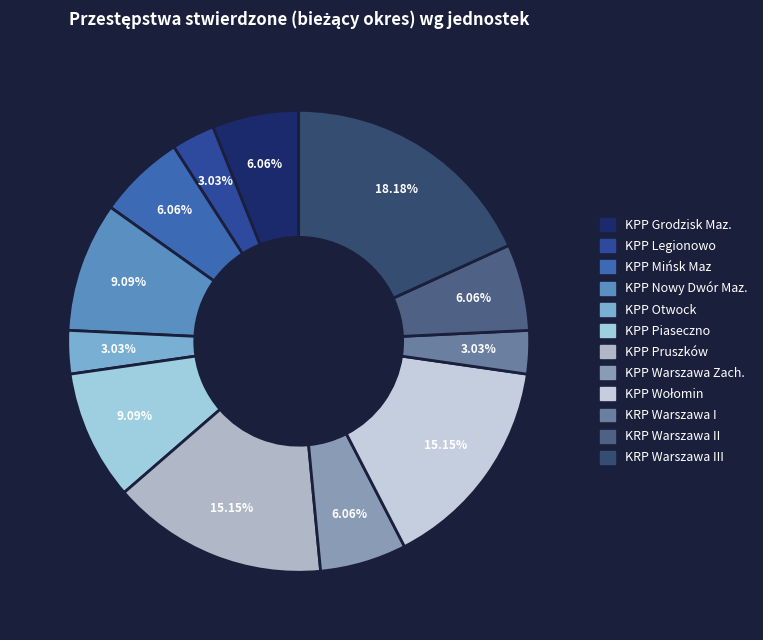

Count the number of slices in the pie.

12